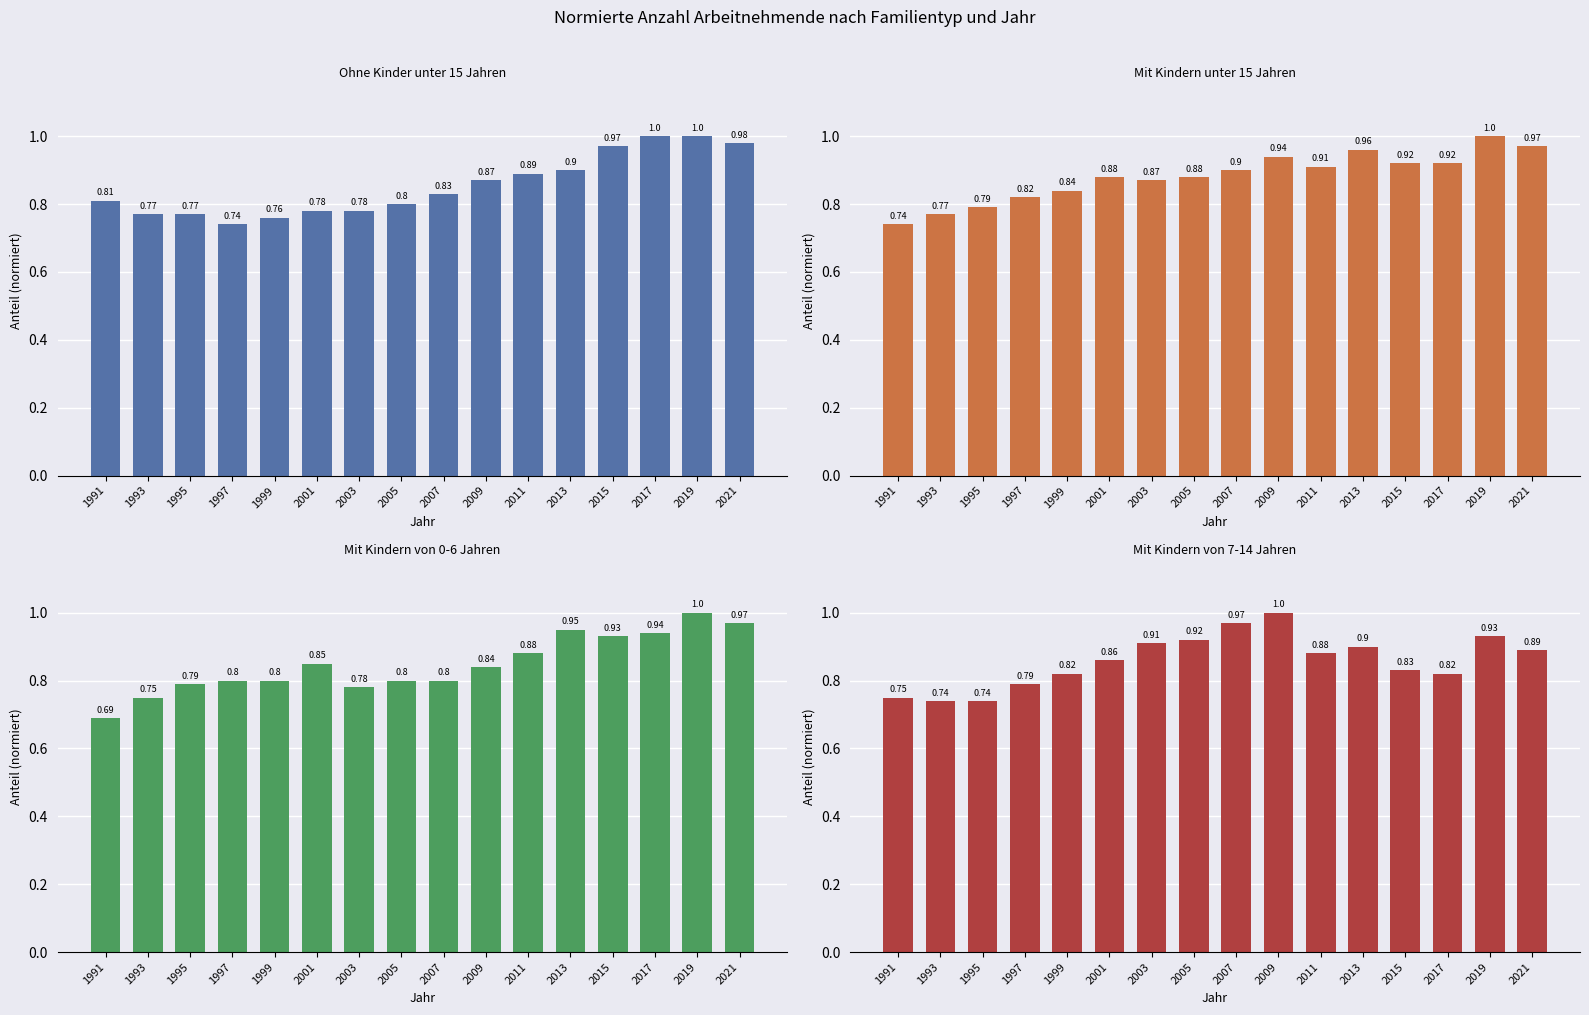

What is the value of the Ohne Kinder unter 15 Jahren bar at the 2nd from the left?

0.8